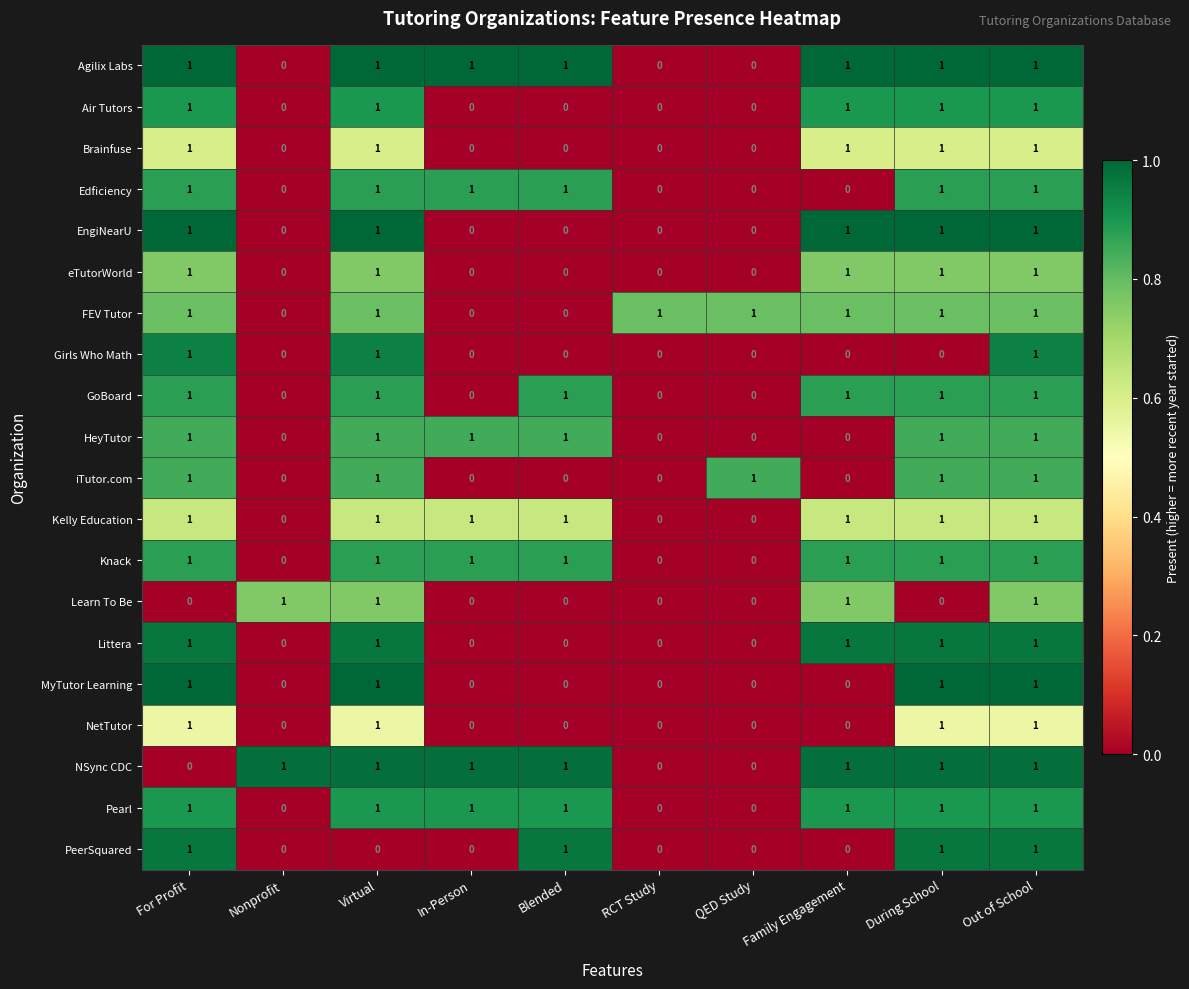

What is the sum of all Girls Who Math values?

3